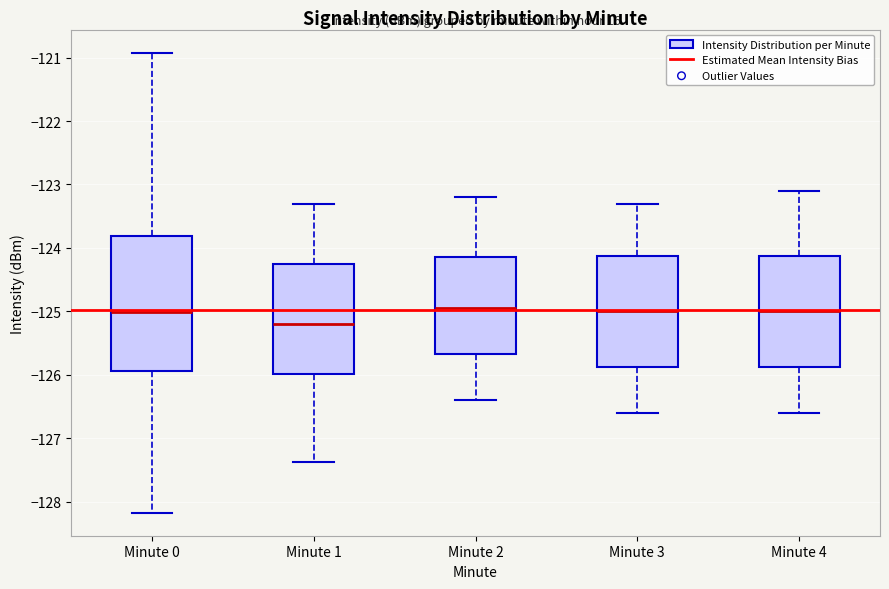

Reading left to right, transcribe this box plot: for each box, give where its median line is, the range the box spans, and where its two whiskers end, as read against the y-axis. The values are not printed on the chart, so give them approximately, as read against the axis.

Minute 0: median -125.0, box -125.9 to -123.8, whiskers -128.2 to -120.9
Minute 1: median -125.2, box -126.0 to -124.2, whiskers -127.4 to -123.3
Minute 2: median -124.9, box -125.7 to -124.1, whiskers -126.4 to -123.2
Minute 3: median -125.0, box -125.9 to -124.1, whiskers -126.6 to -123.3
Minute 4: median -125.0, box -125.9 to -124.1, whiskers -126.6 to -123.1